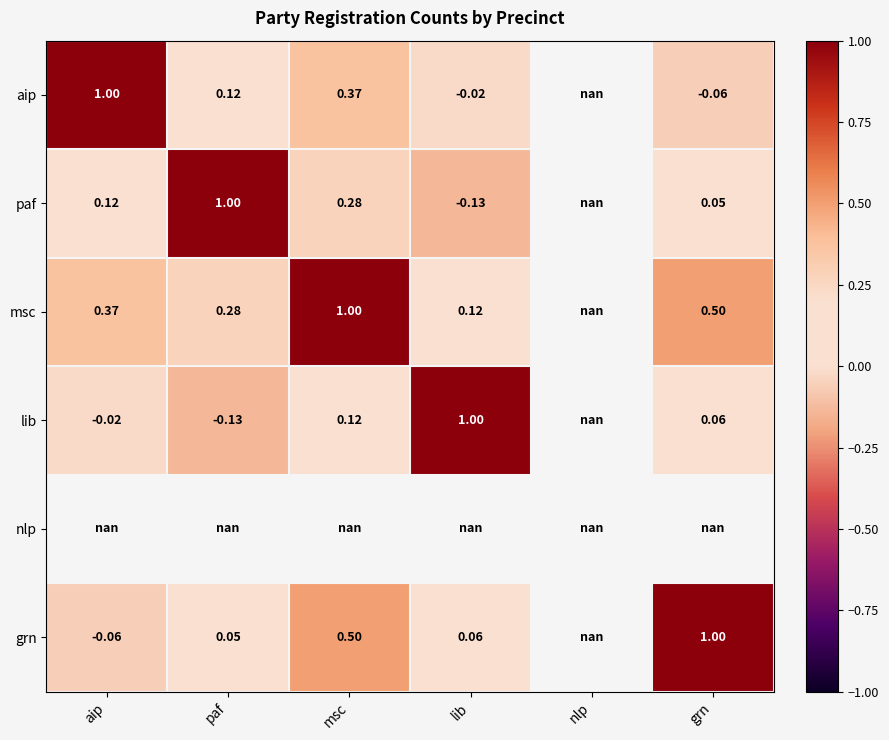

At how many categories does at least one series exceed 0?

5